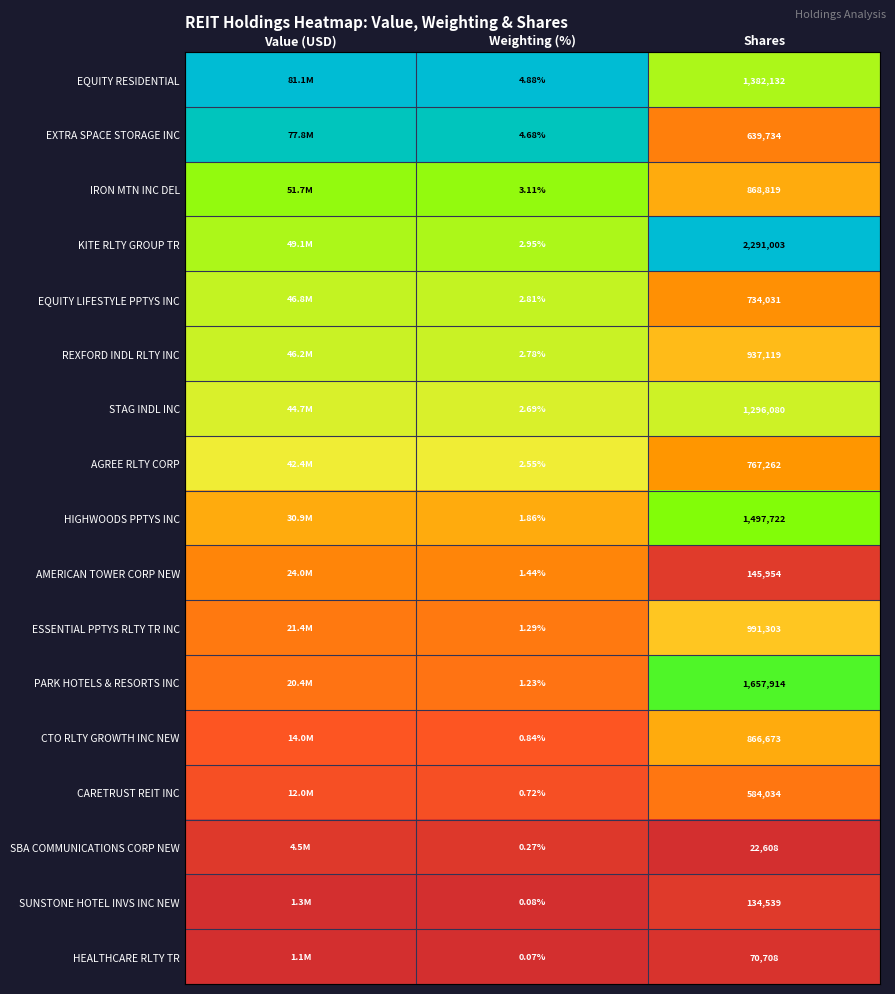

Is the value of EQUITY LIFESTYLE PPTYS INC at Shares greater than the value of REXFORD INDL RLTY INC at Weighting (%)?

Yes